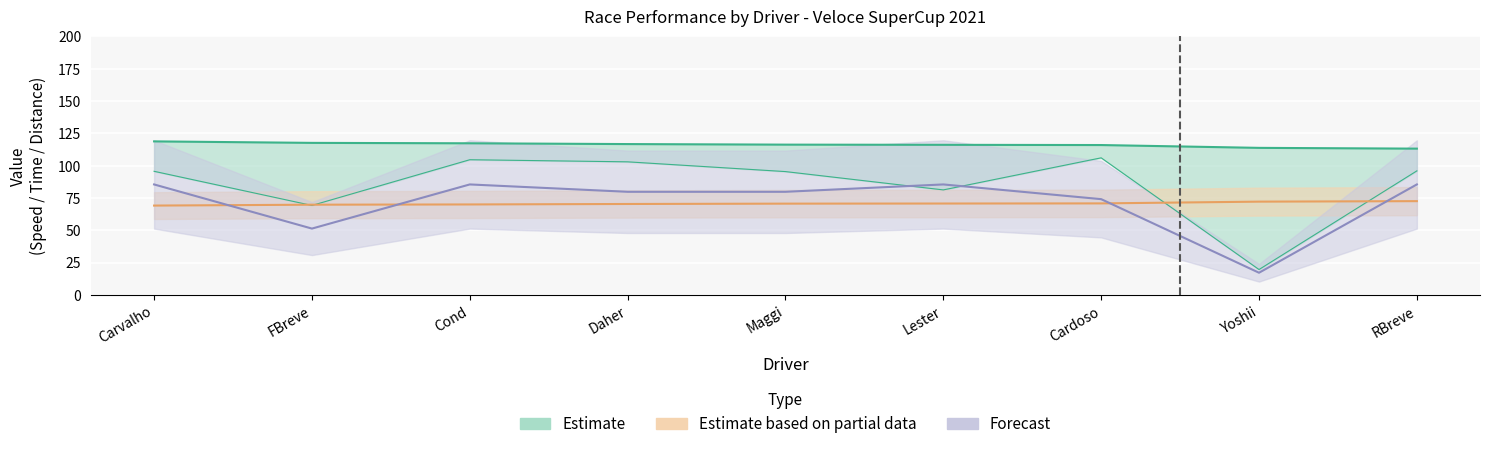

What position from the right is Lester?

4